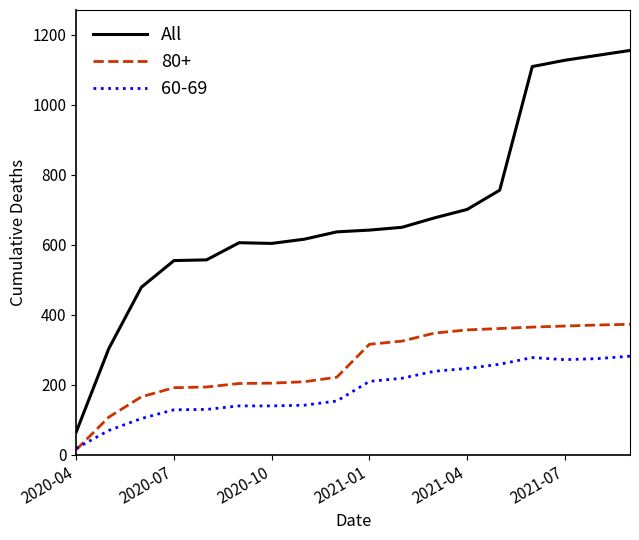

True or false: All and 60-69 cross at least once.

False